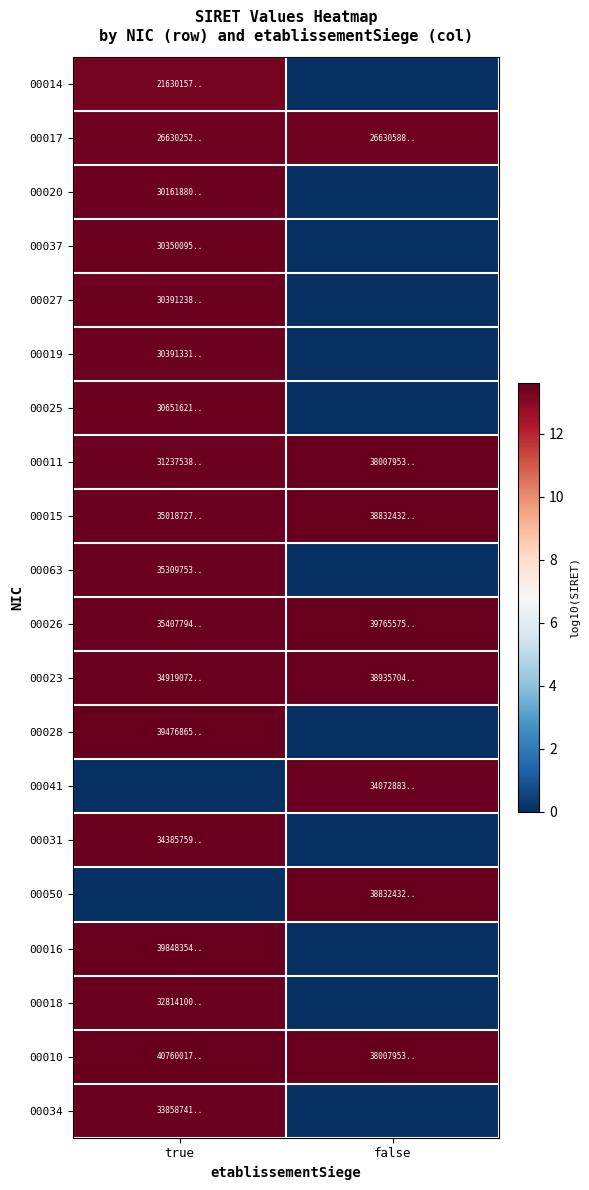

Reading left to right, what are all the values shown in this chart?

00014: true=13.3	false=0.0
00017: true=13.4	false=13.4
00020: true=13.5	false=0.0
00037: true=13.5	false=0.0
00027: true=13.5	false=0.0
00019: true=13.5	false=0.0
00025: true=13.5	false=0.0
00011: true=13.5	false=13.6
00015: true=13.5	false=13.6
00063: true=13.5	false=0.0
00026: true=13.5	false=13.6
00023: true=13.5	false=13.6
00028: true=13.6	false=0.0
00041: true=0.0	false=13.5
00031: true=13.5	false=0.0
00050: true=0.0	false=13.6
00016: true=13.6	false=0.0
00018: true=13.5	false=0.0
00010: true=13.6	false=13.6
00034: true=13.5	false=0.0